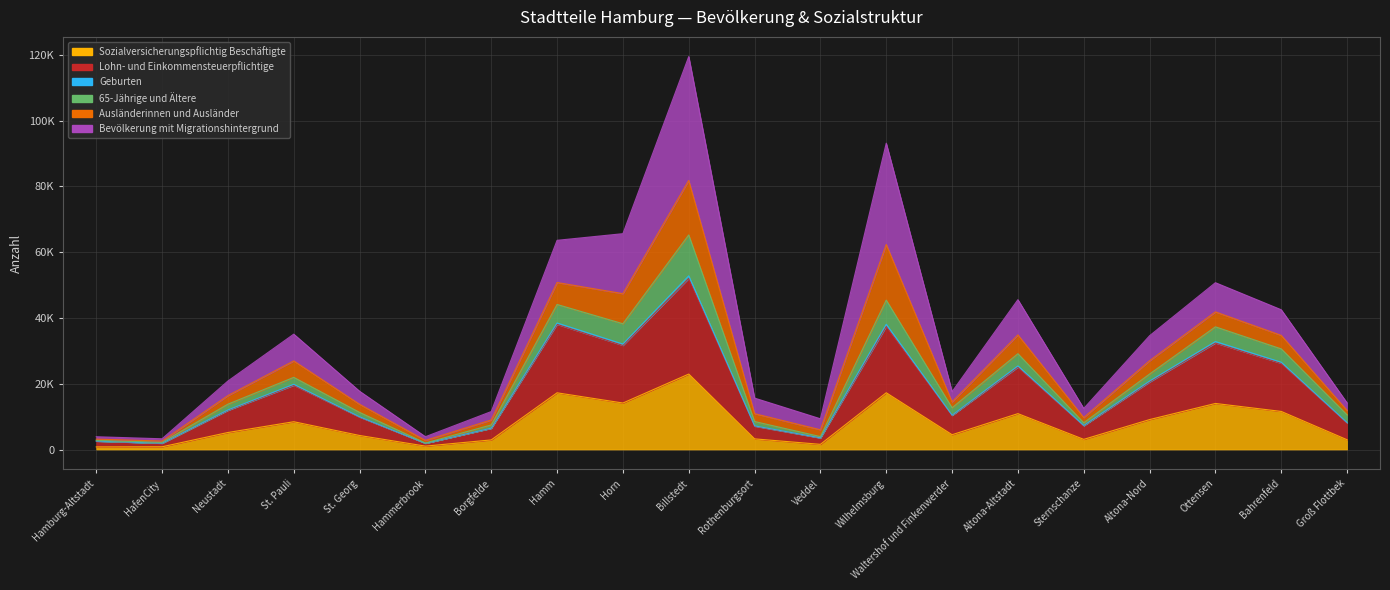

Where is Sozialversicherungspflichtig Beschäftigte nearest to the value 11864?

Bahrenfeld